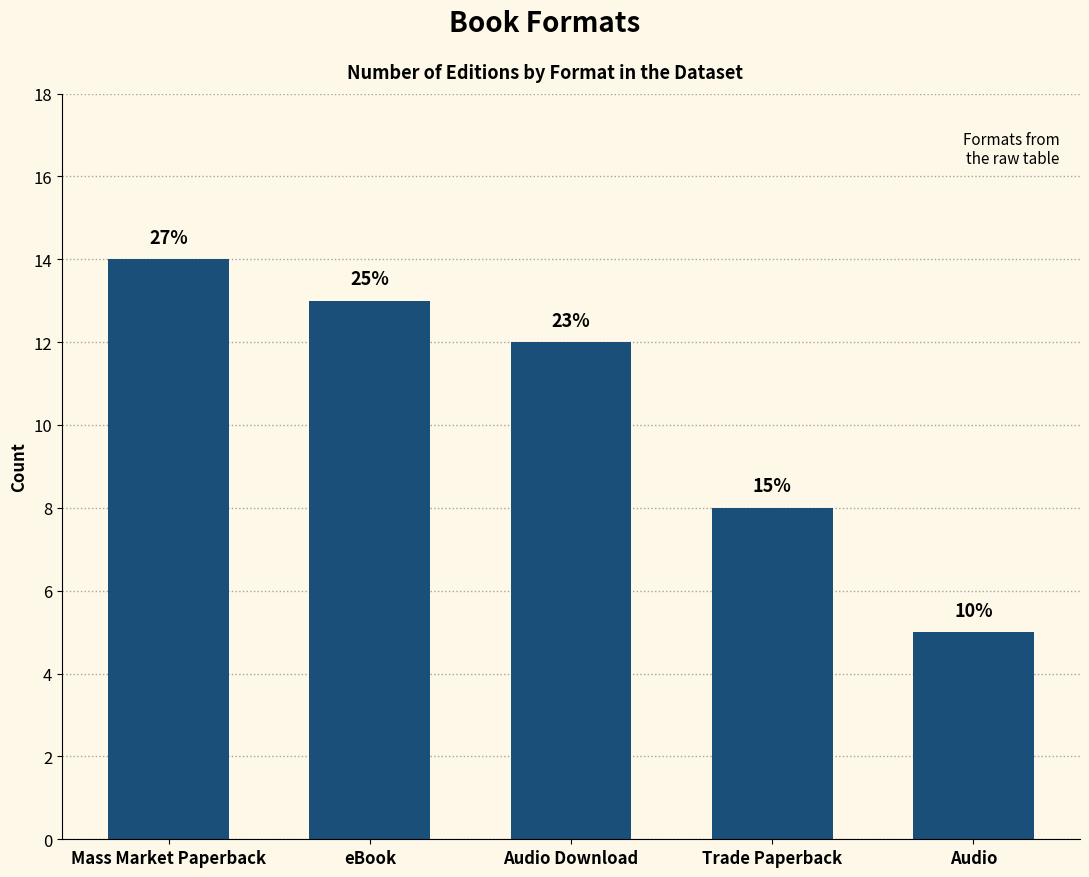

True or false: the data shows 8 at Audio.

False